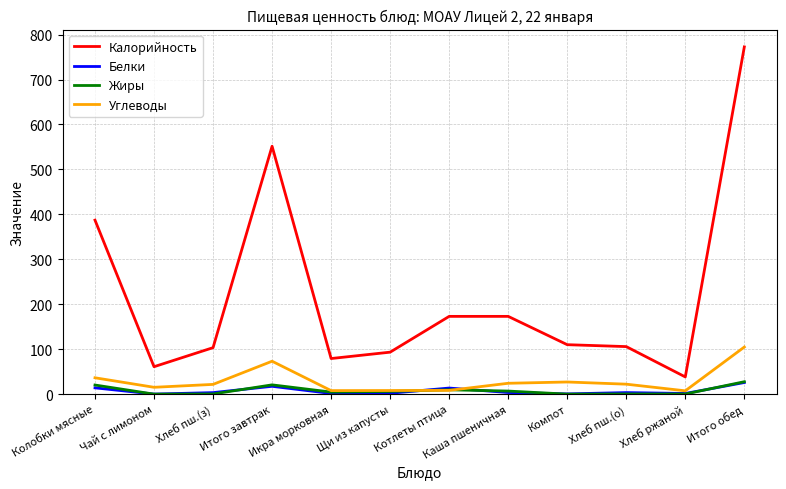

At which category is the sum across all series the highest?

Итого обед